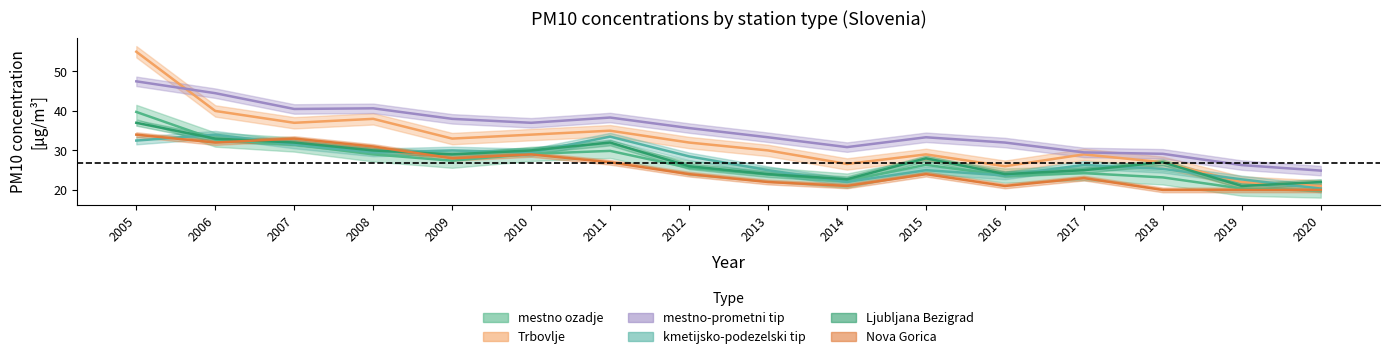

What is the minimum value for Ljubljana Bezigrad?

21.0